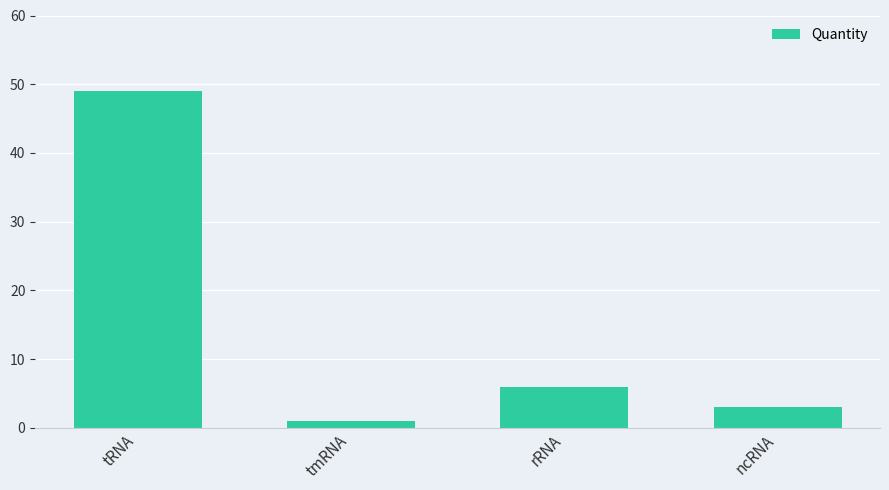

What is the change in value from tmRNA to ncRNA?

+2